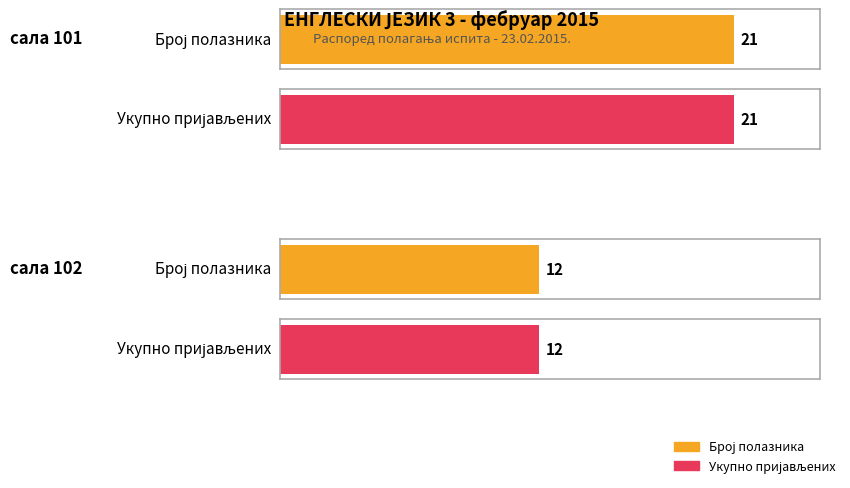

Count the number of data series in this chart.

2